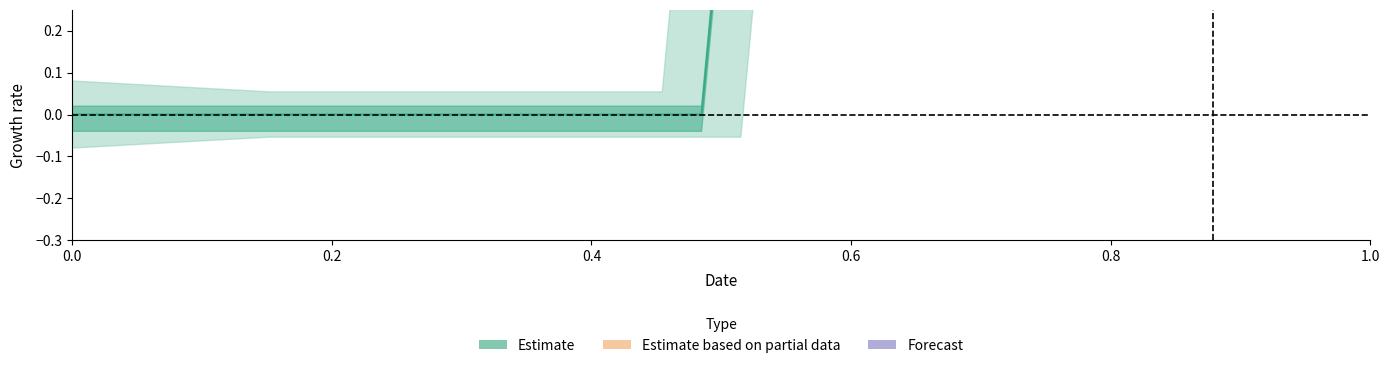

What is the greatest value displayed?

1.0